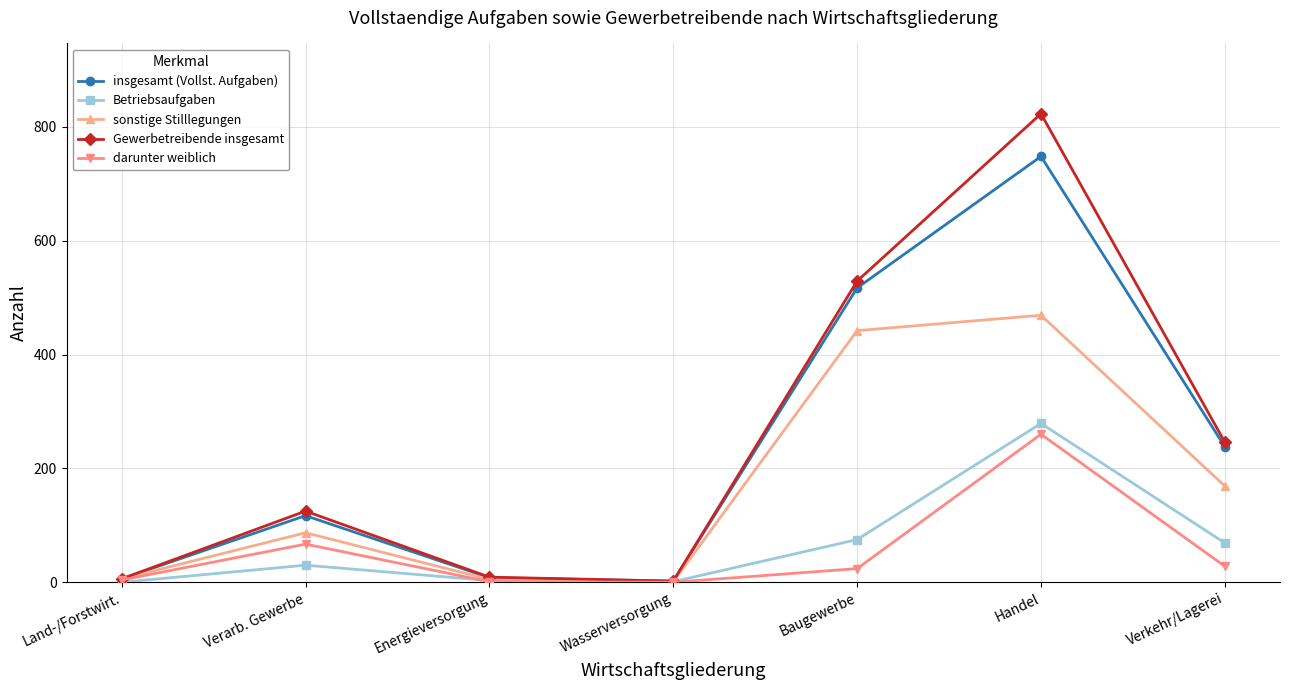

True or false: sonstige Stilllegungen has a value of 442 at Baugewerbe.

True